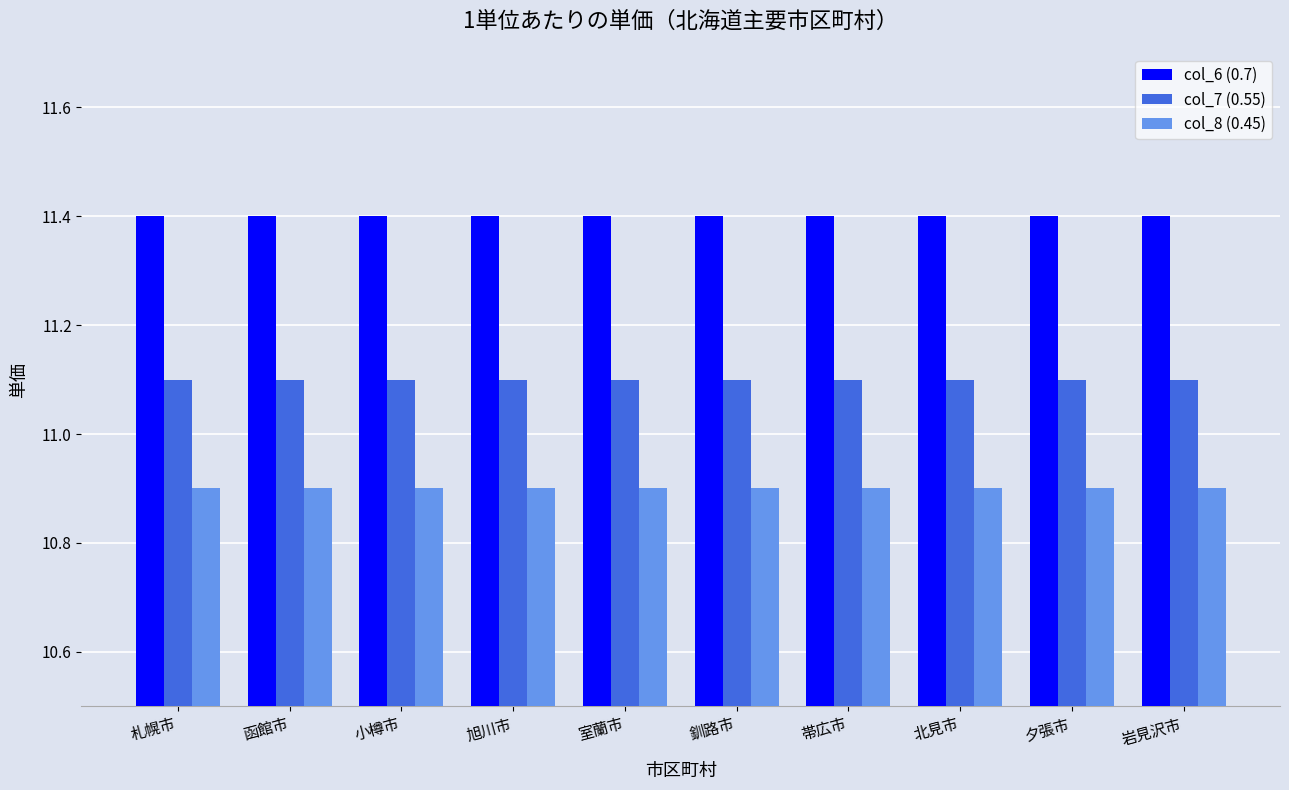

Rank the series at 帯広市 from highest to lowest value.

col_6 (0.7), col_7 (0.55), col_8 (0.45)